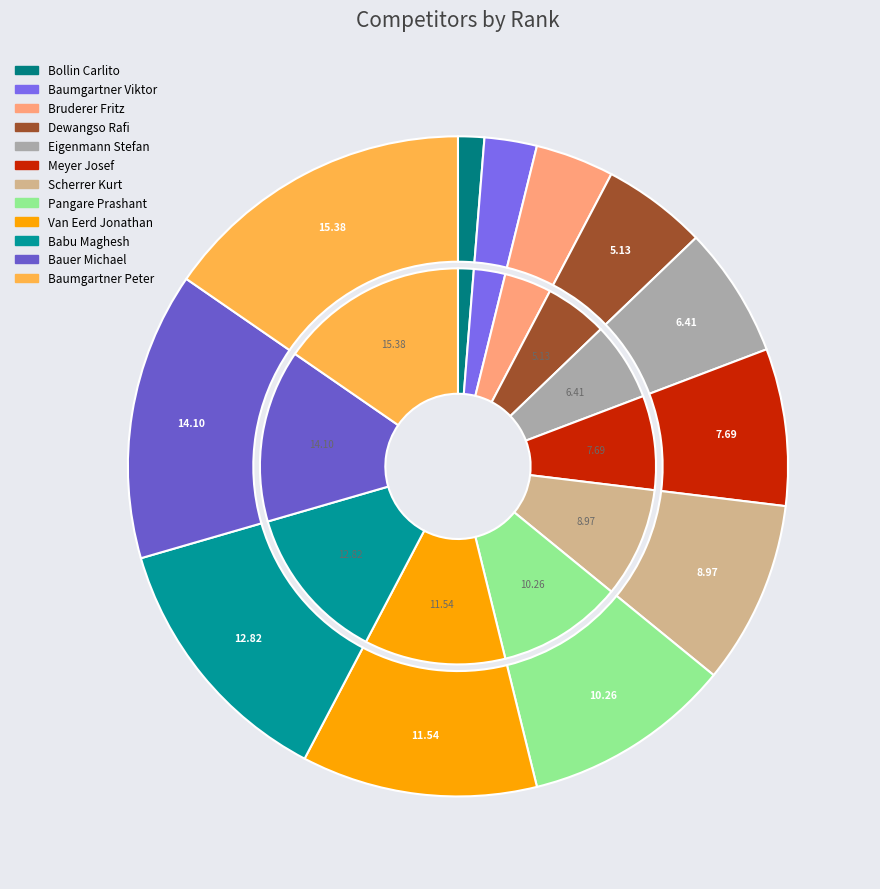

Approximately how many times larger is the value at Babu Maghesh compared to Baumgartner Viktor?

5.0